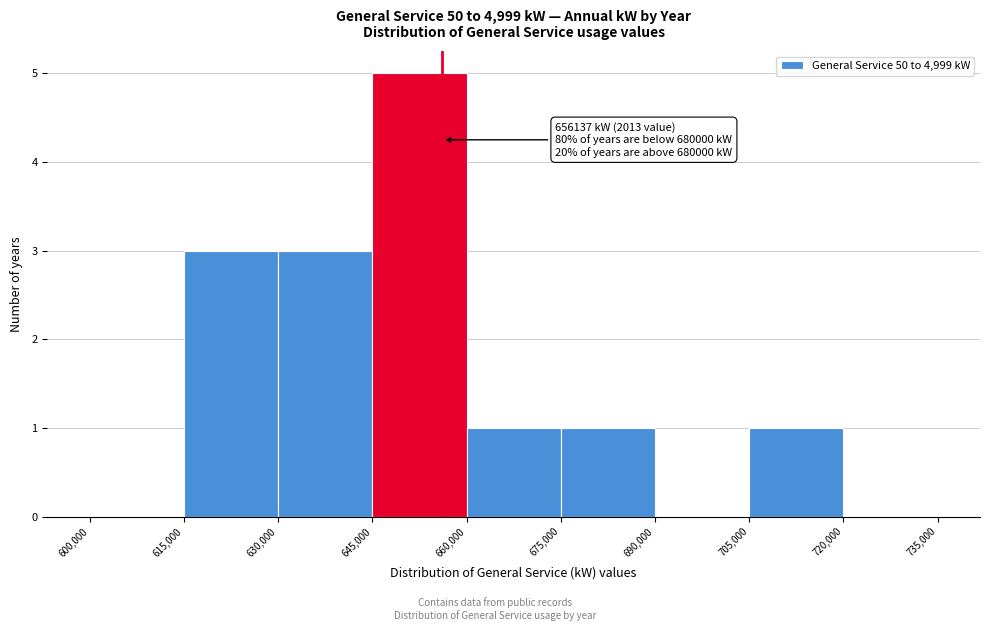

Which range on the x-axis has the tallest bar?

645,000 to 660,000